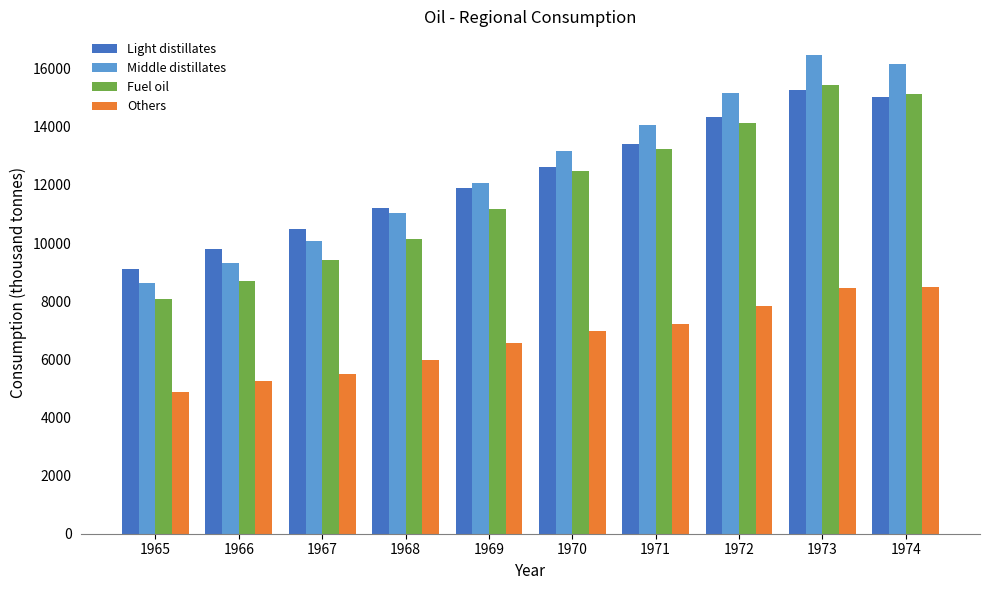

The value of Light distillates at 1971 is 13409.7. True or false?

True